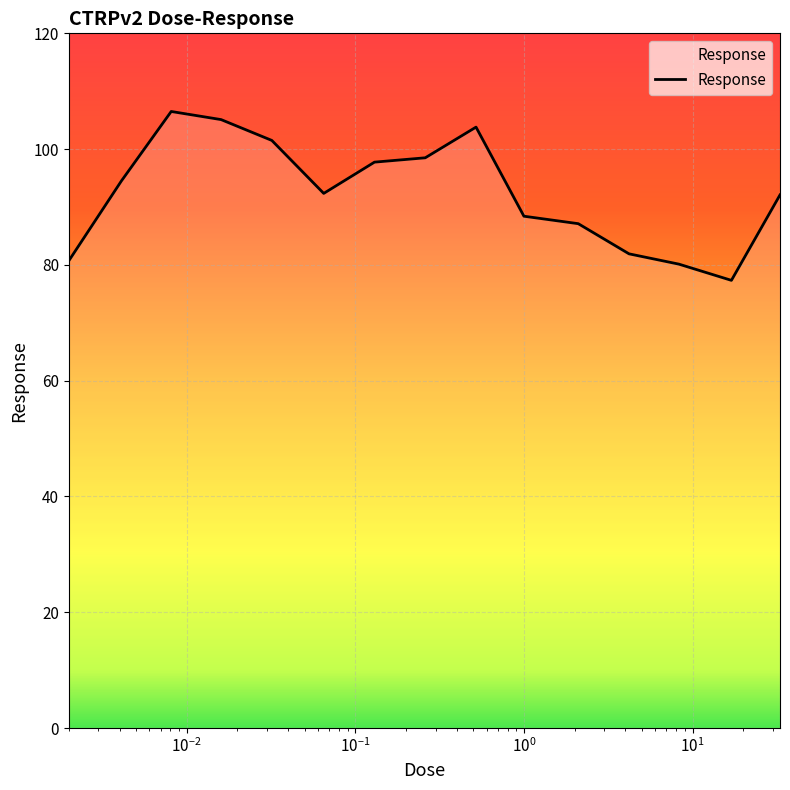

What is the greatest value displayed?

106.5